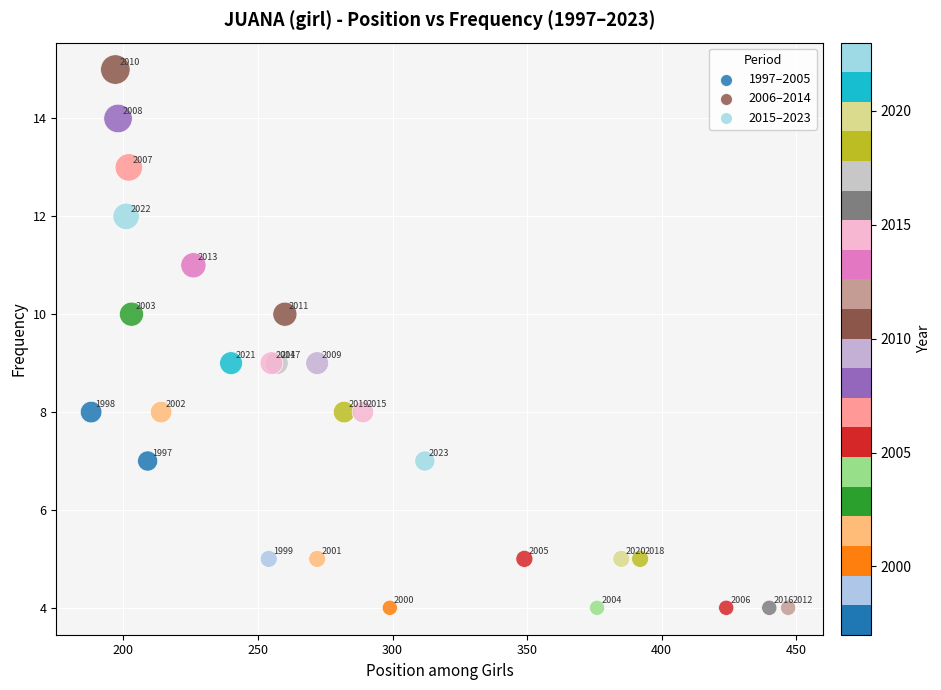

What Y value in the scatter plot is closest to 9?

9